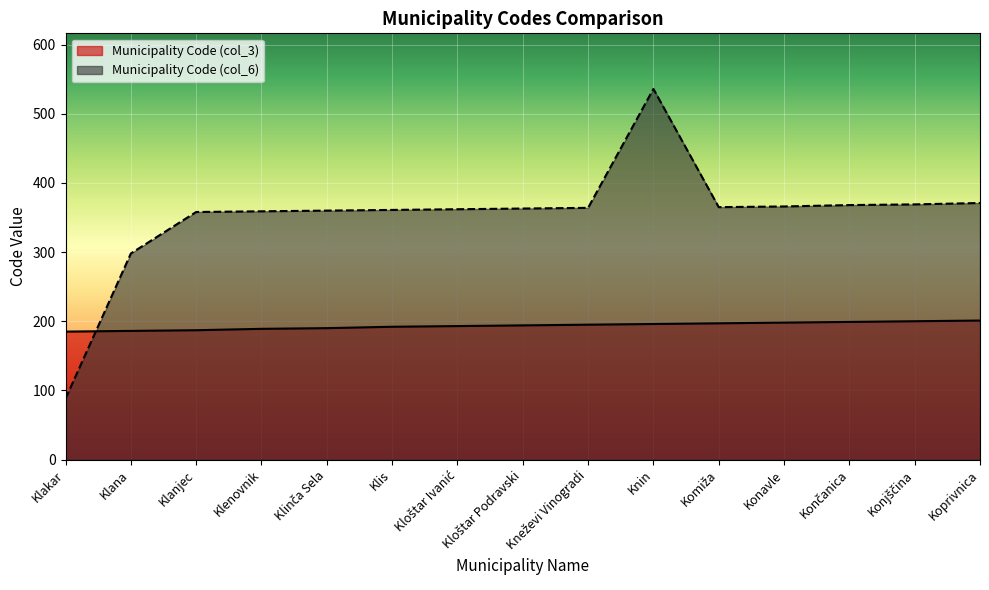

The Municipality Code (col_3) series shows 37 at Klakar. True or false?

False